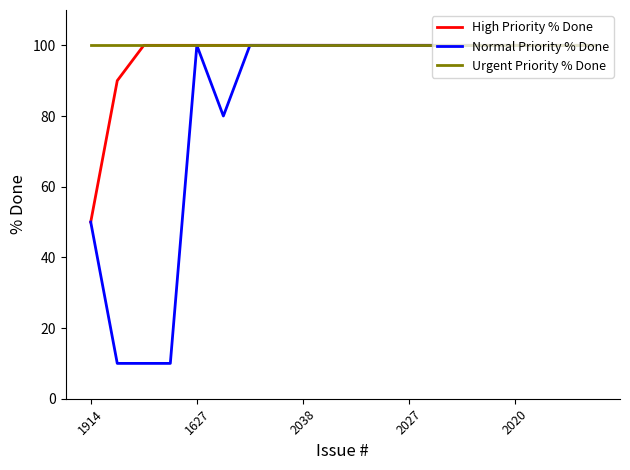

Does the chart display data point markers on the line(s)?

No